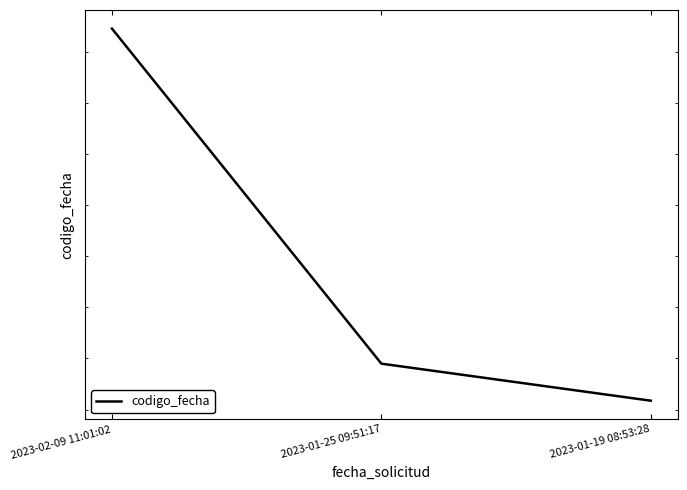

What is the difference between the second highest and minimum values?

181045